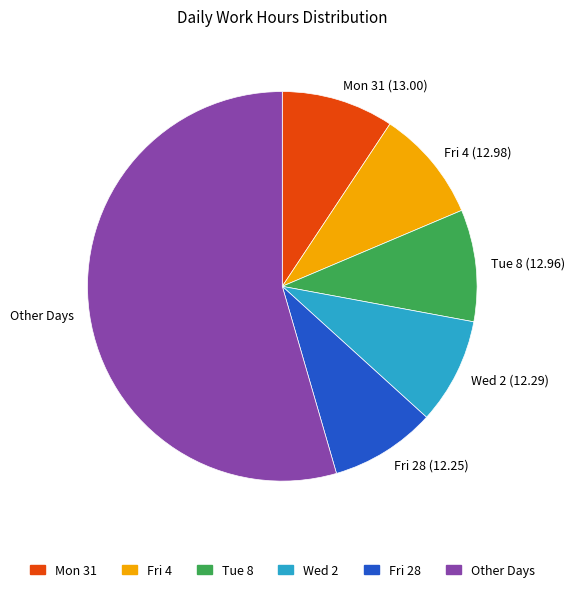

Approximately how many times larger is the value at Wed 2 (12.29) compared to Fri 4 (12.98)?

0.9